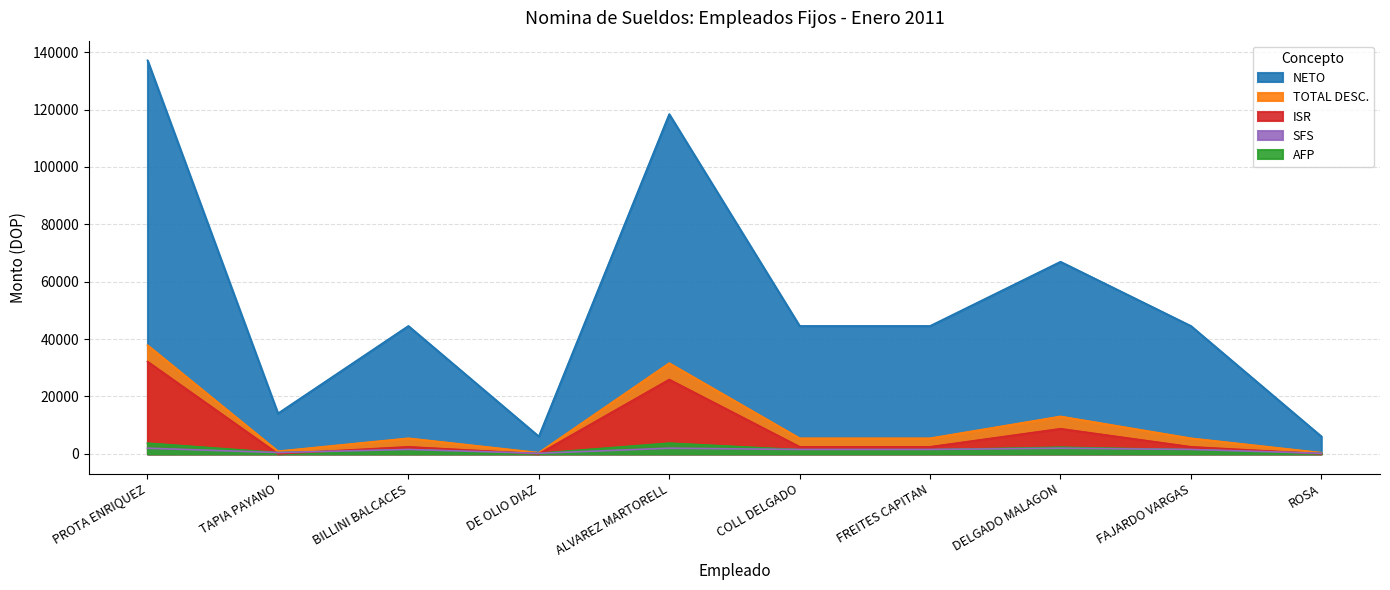

What are all the series names shown in the legend?

TOTAL DESC., NETO, AFP, ISR, SFS